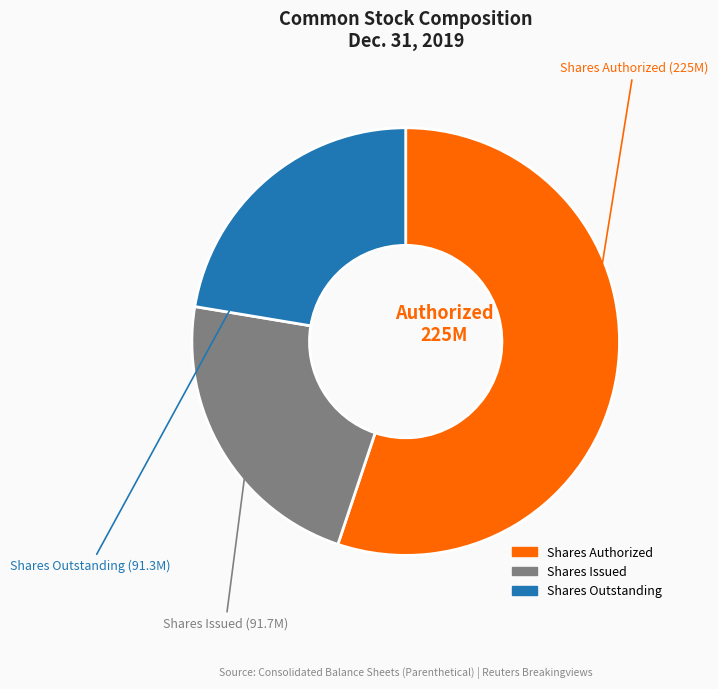

Is there a majority slice in this chart?

Yes